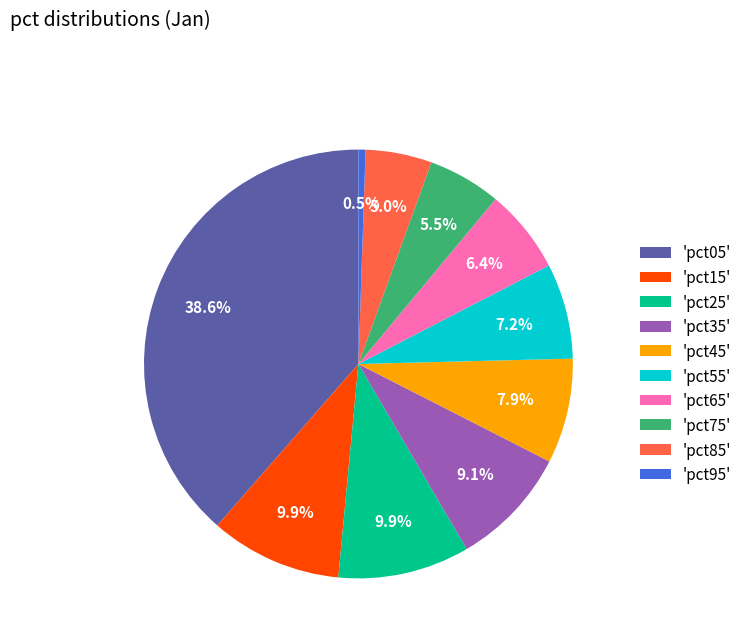

To the nearest percent, what is the average slice percentage?

10%